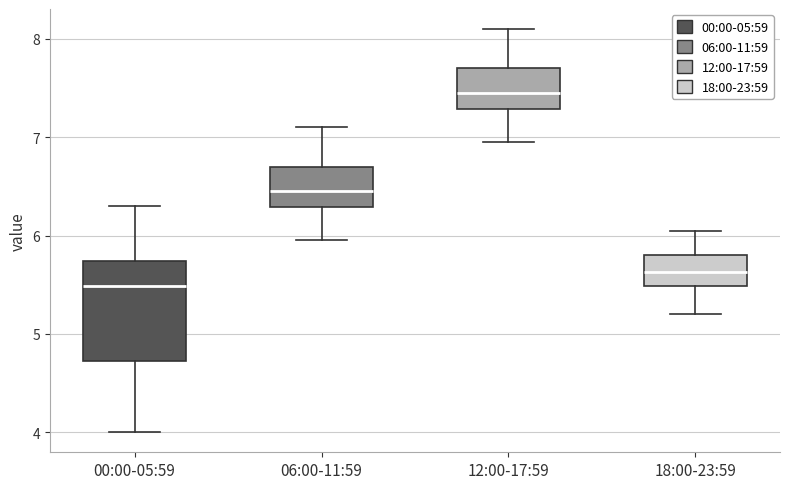

Comparing the boxes themselves (not the whiskers), which one is the tallest?

00:00-05:59